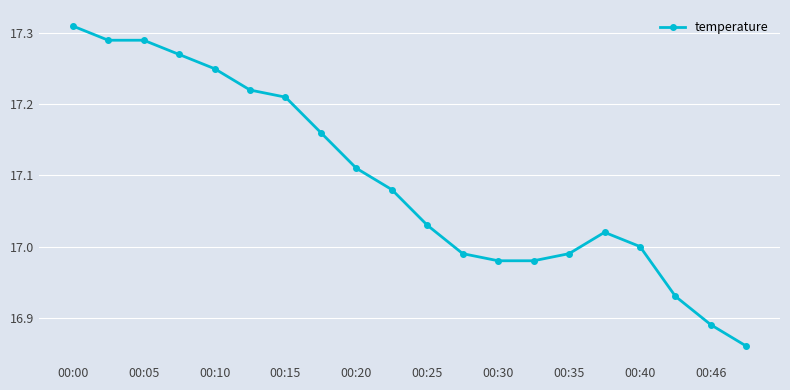

True or false: the data has more than 2 interior local peaks.

False